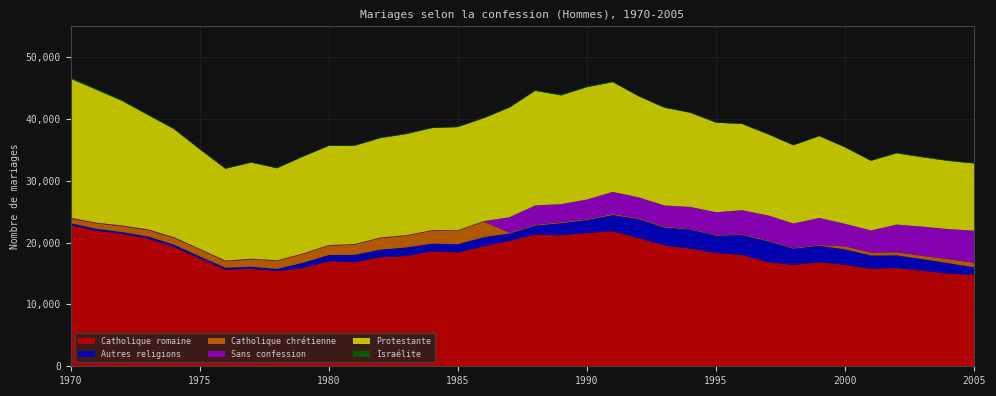

Reading right to left, what are all the values shown in this chart?

Catholique romaine: 2005=14812	2004=14985	2003=15457	2002=15907	2001=15790	2000=16403	1999=16852	1998=16402	1997=16881	1996=18027	1995=18351	1994=19036	1993=19578	1992=20740	1991=21857	1990=21570	1989=21209	1988=21326	1987=20295	1986=19420	1985=18425	1984=18601	1983=17839	1982=17644	1981=16849	1980=17004	1979=15908	1978=15389	1977=15771	1976=15650	1975=17434	1974=19323	1973=20674	1972=21422	1971=21925	1970=22830
Autres religions: 2005=1173	2004=1695	2003=1866	2002=2037	2001=2129	2000=2513	1999=2642	1998=2640	1997=3363	1996=3217	1995=2774	1994=3098	1993=2868	1992=3081	1991=2611	1990=2089	1989=1932	1988=1434	1987=1177	1986=1458	1985=1321	1984=1238	1983=1378	1982=1224	1981=1184	1980=990	1979=831	1978=362	1977=327	1976=293	1975=354	1974=362	1973=333	1972=282	1971=323	1970=312
Catholique chrétienne: 2005=762	2004=653	2003=534	2002=506	2001=483	2000=491	1999=127	1998=118	1997=138	1996=127	1995=107	1994=111	1993=146	1992=146	1991=167	1990=149	1989=153	1988=155	1987=157	1986=2516	1985=2178	1984=2095	1983=1890	1982=1864	1981=1635	1980=1531	1979=1398	1978=1317	1977=1203	1976=1039	1975=1132	1974=1070	1973=1014	1972=950	1971=876	1970=744
Sans confession: 2005=5199	2004=4863	2003=4740	2002=4472	2001=3575	2000=3640	1999=4375	1998=3948	1997=4048	1996=3882	1995=3694	1994=3535	1993=3425	1992=3374	1991=3578	1990=3173	1989=2939	1988=3114	1987=2485	1986=84	1985=91	1984=91	1983=98	1982=97	1981=96	1980=90	1979=94	1978=82	1977=104	1976=108	1975=91	1974=131	1973=126	1972=120	1971=103	1970=142
Protestante: 2005=10864	2004=11022	2003=11209	2002=11534	2001=11258	2000=12356	1999=13234	1998=12635	1997=13118	1996=13948	1995=14482	1994=15234	1993=15812	1992=16335	1991=17757	1990=18173	1989=17591	1988=18539	1987=17724	1986=16641	1985=16683	1984=16511	1983=16358	1982=16089	1981=15904	1980=16033	1979=15671	1978=14885	1977=15541	1976=14862	1975=16083	1974=17500	1973=18482	1972=20147	1971=21510	1970=22491
Israélite: 2005=101	2004=112	2003=98	2002=120	2001=92	2000=70	1999=71	1998=53	1997=78	1996=57	1995=66	1994=80	1993=84	1992=78	1991=84	1990=94	1989=109	1988=95	1987=90	1986=82	1985=76	1984=76	1983=81	1982=83	1981=77	1980=71	1979=84	1978=85	1977=86	1976=106	1975=95	1974=113	1973=139	1972=160	1971=144	1970=174